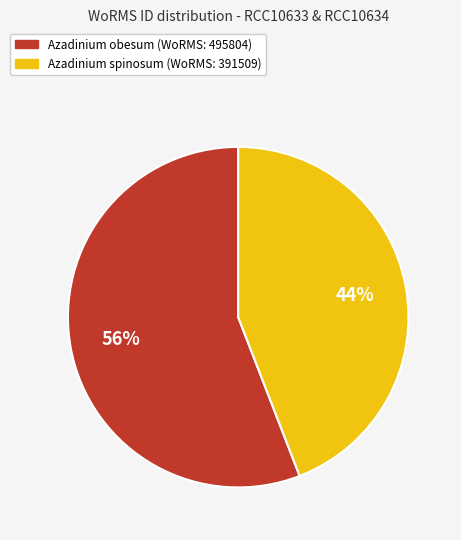

To the nearest percent, what is the average slice percentage?

50%